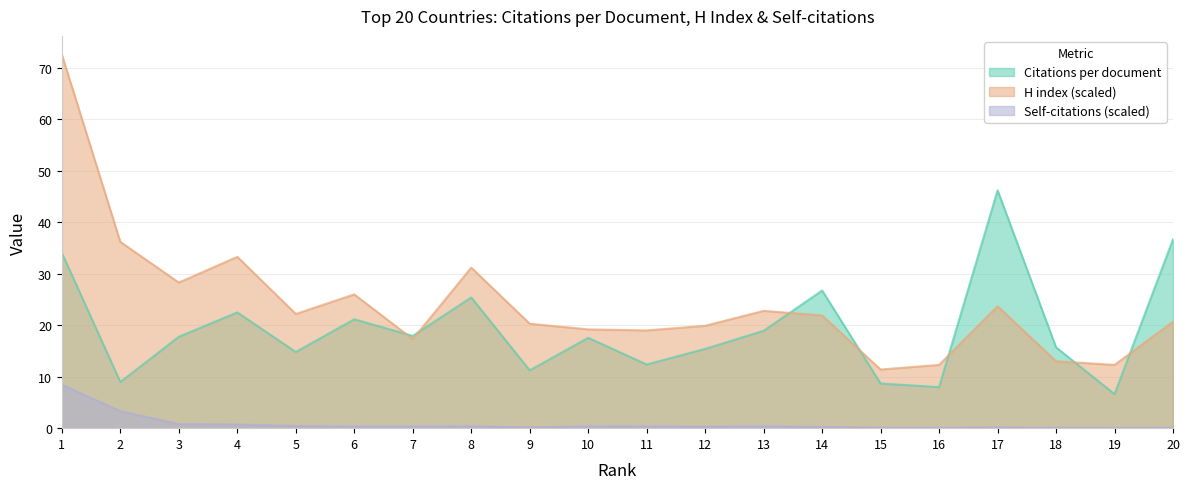

Rank the series at 15 from lowest to highest value.

Self-citations (scaled), Citations per document, H index (scaled)